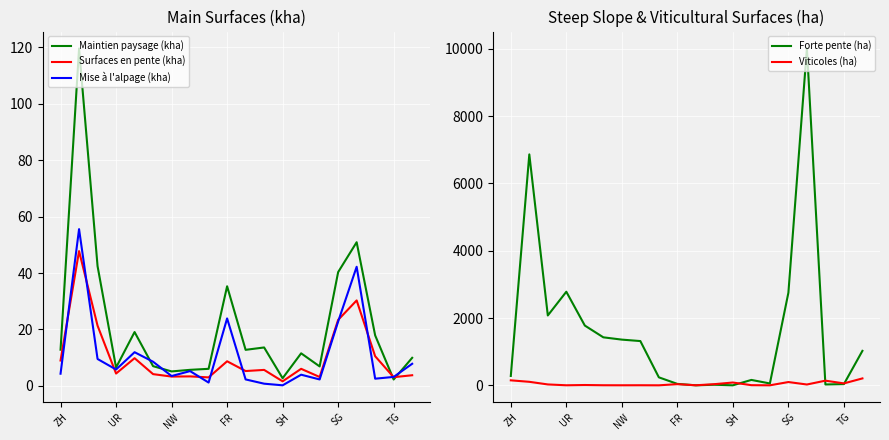

At which category is the sum across all series the highest?

16